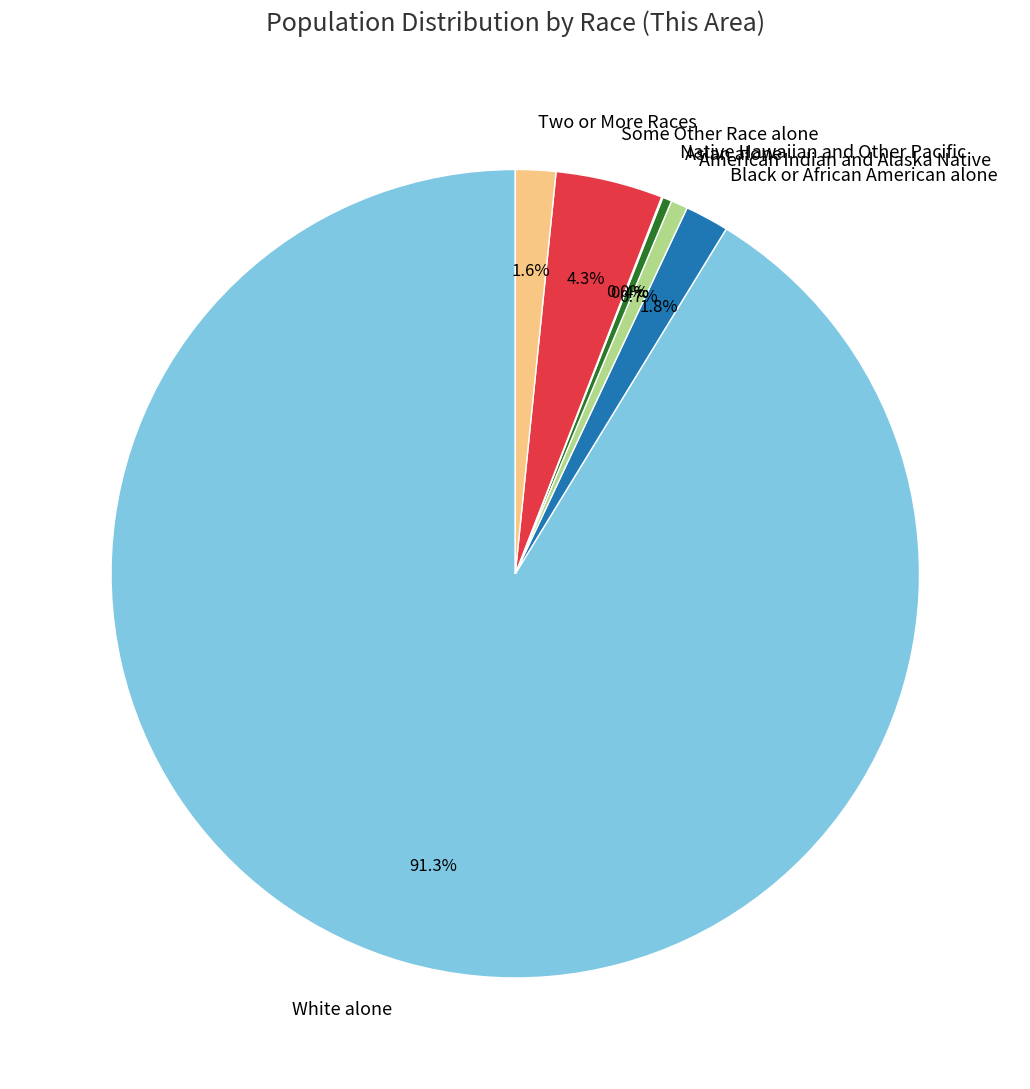

Approximately how many times larger is the value at Two or More Races compared to Asian alone?

4.4